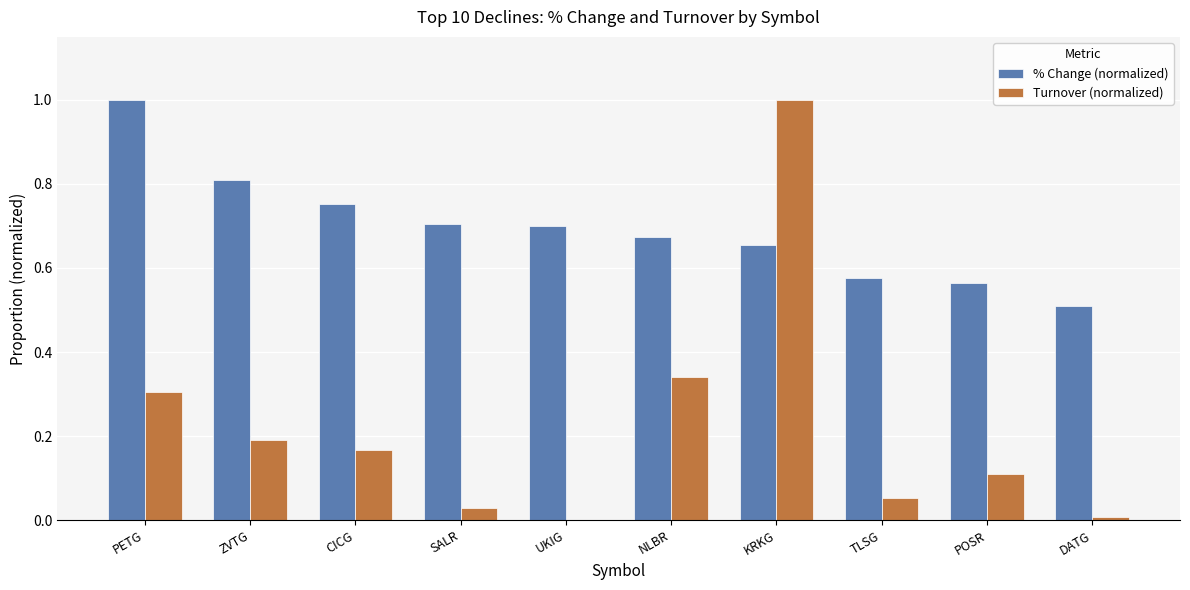

Is the value of % Change (normalized) at SALR greater than the value of Turnover (normalized) at CICG?

Yes